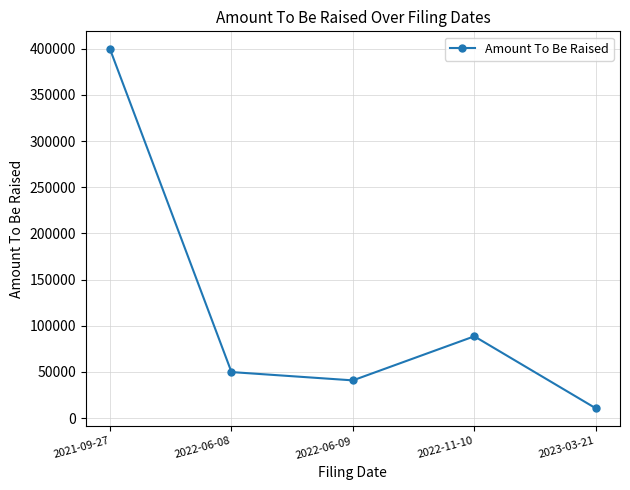

Reading left to right, transcribe all the data shown in this chart.

399350	49897	40897	88611	10706